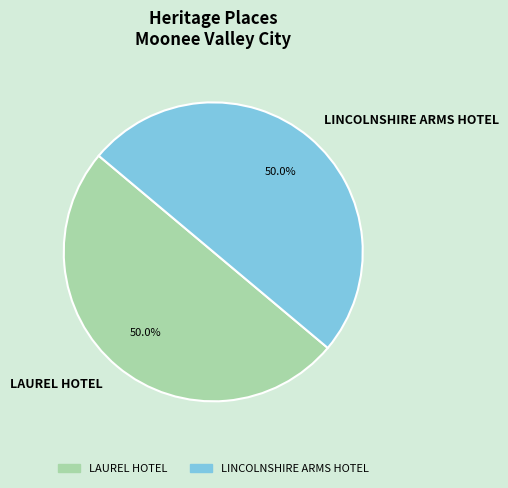

To the nearest percent, what percentage of the pie is LINCOLNSHIRE ARMS HOTEL?

50%